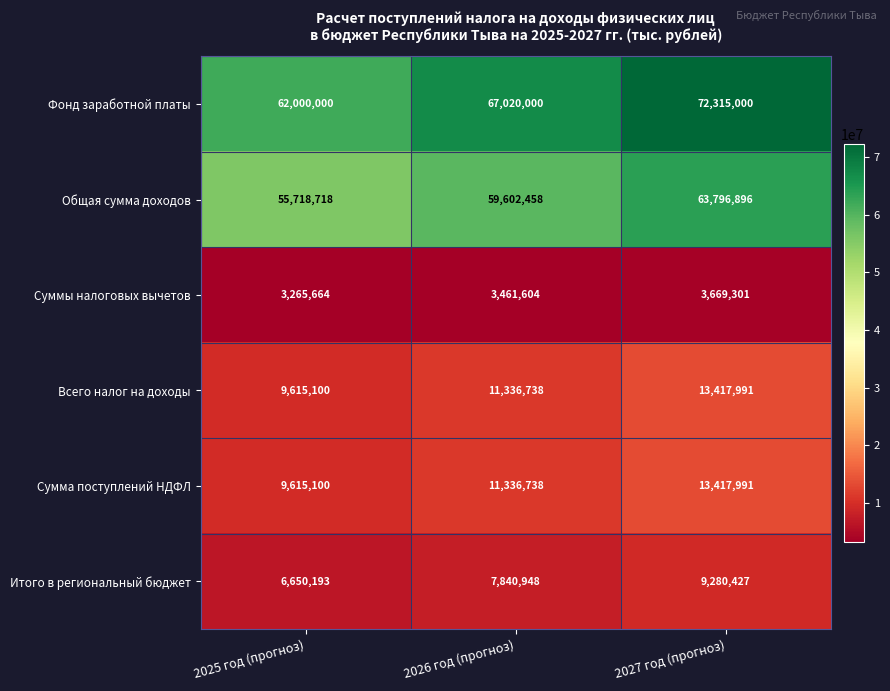

Which category has the highest value in the Общая сумма доходов series?

2027 год (прогноз)